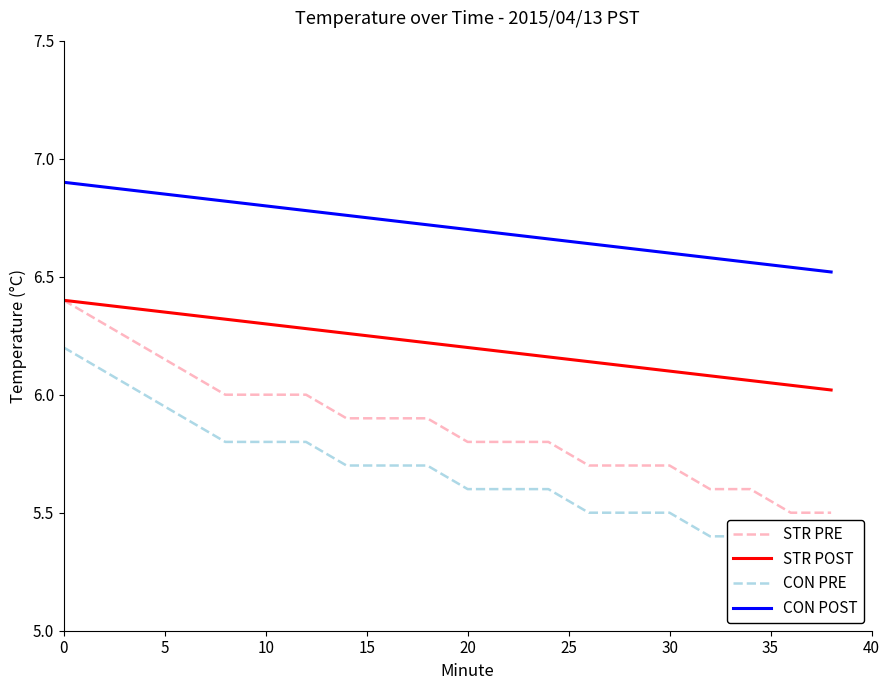

Is it true that CON POST equals 10.1 at 20?

False